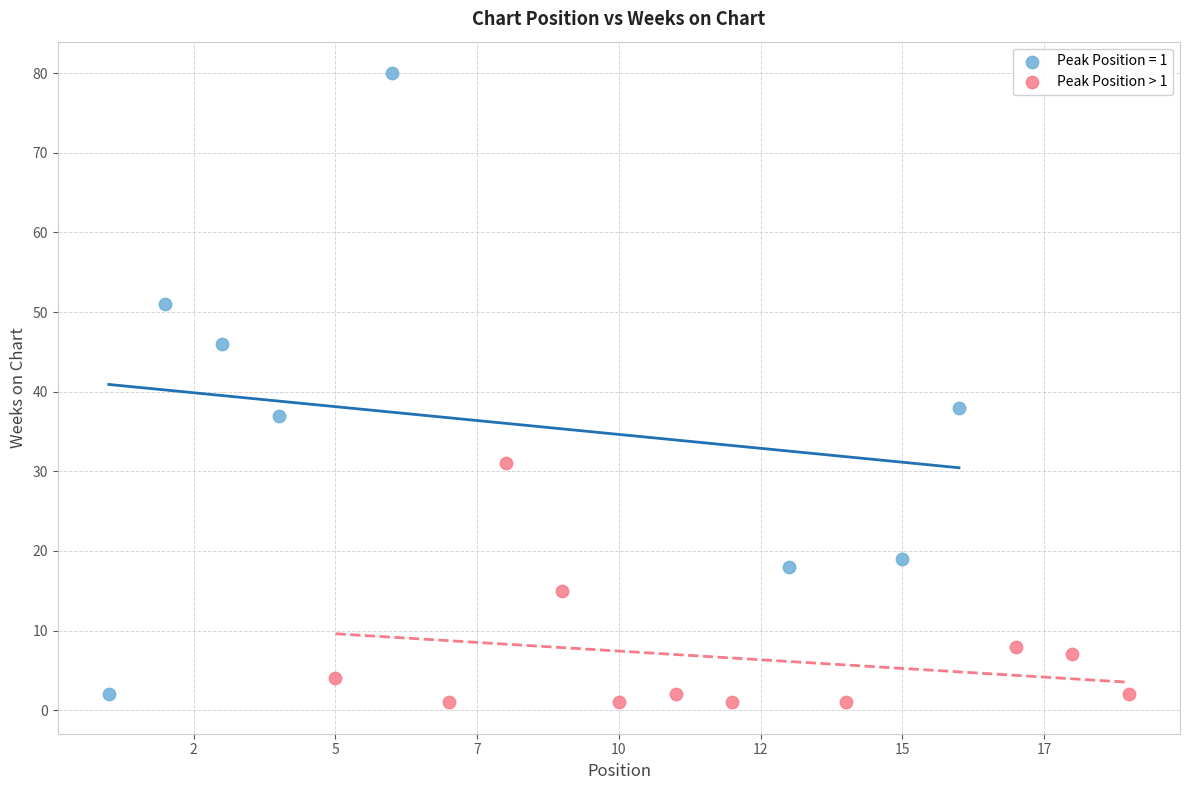

Which series has the widest spread of Y values?

Peak Position = 1